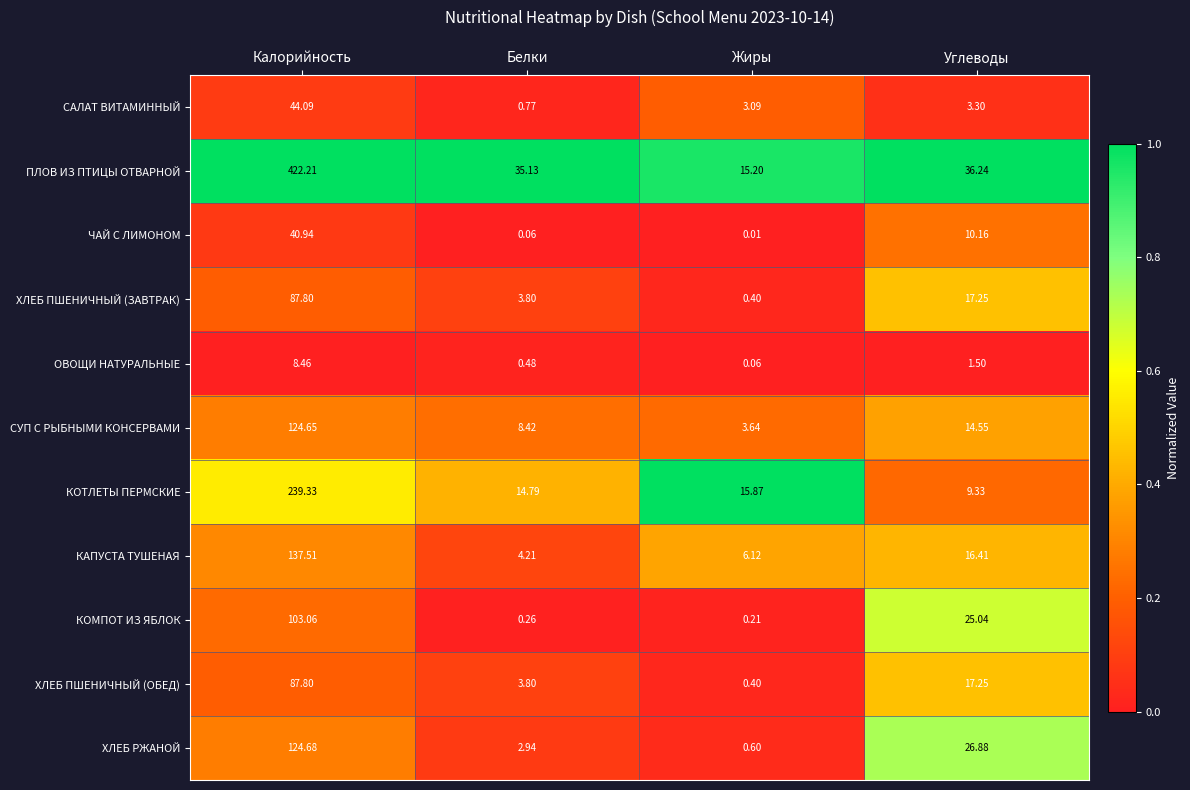

Which category has the highest value in the КОТЛЕТЫ ПЕРМСКИЕ series?

Калорийность